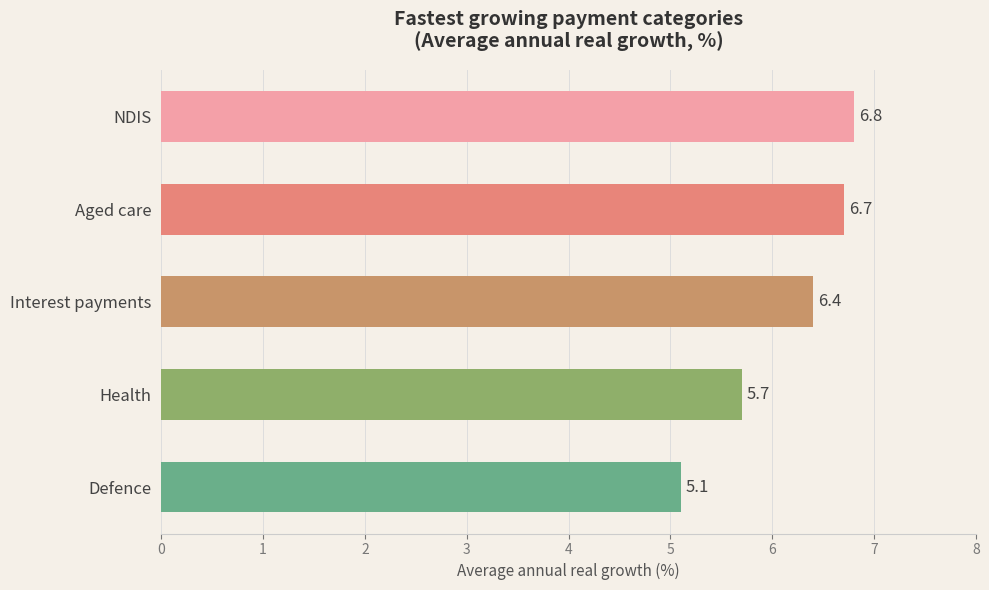

Which category has the lowest value across all series?

Defence